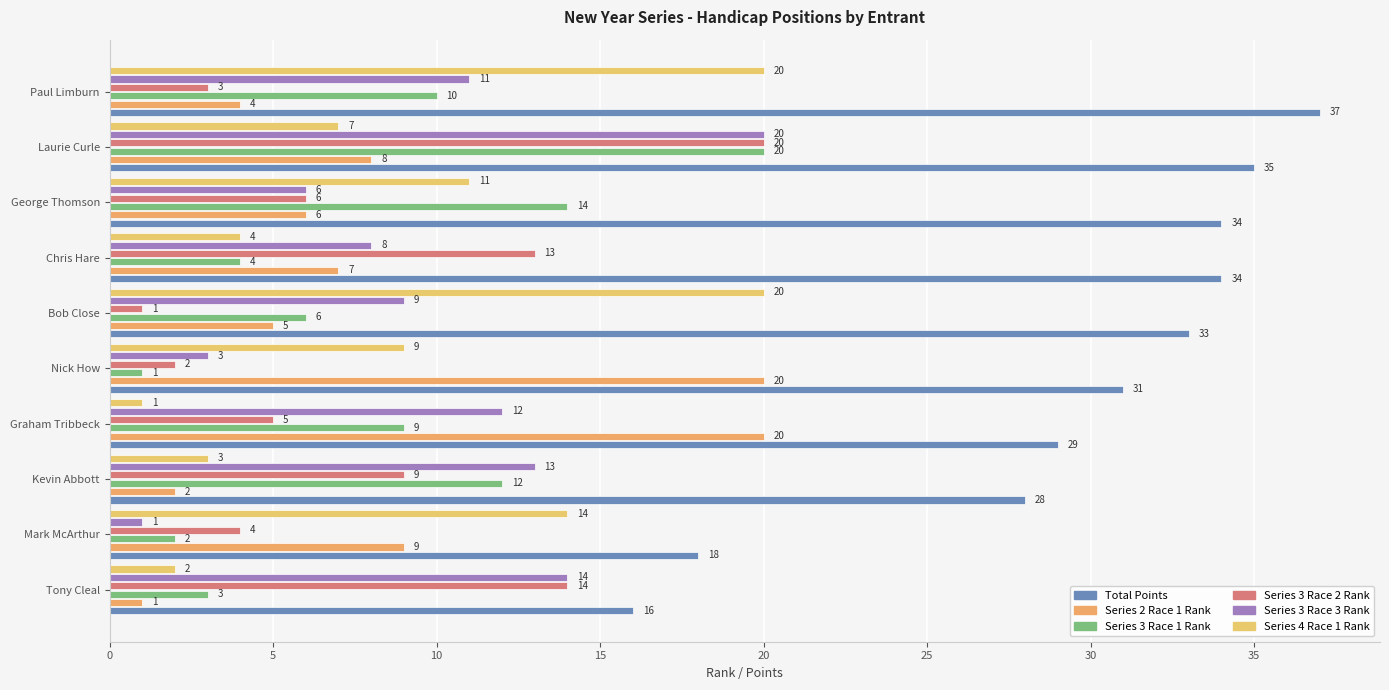

Rank the series by their maximum value, from highest to lowest.

Total Points, Series 2 Race 1 Rank, Series 3 Race 1 Rank, Series 3 Race 2 Rank, Series 3 Race 3 Rank, Series 4 Race 1 Rank